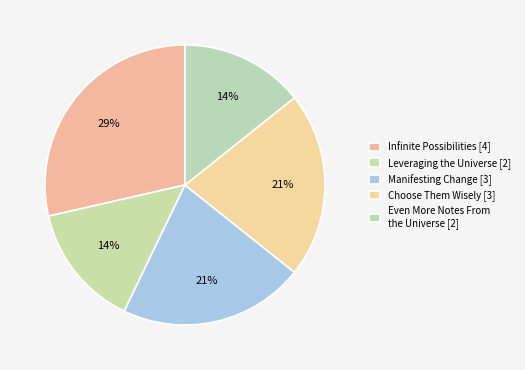

Is it true that Leveraging the Universe is 39% of the pie?

False